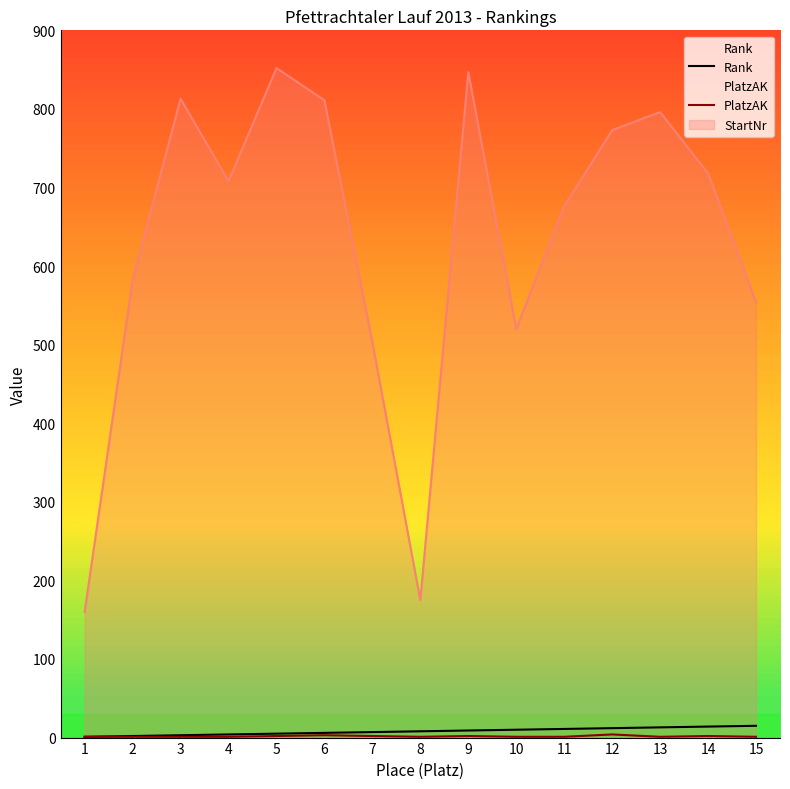

What is the maximum value shown in the chart?

852